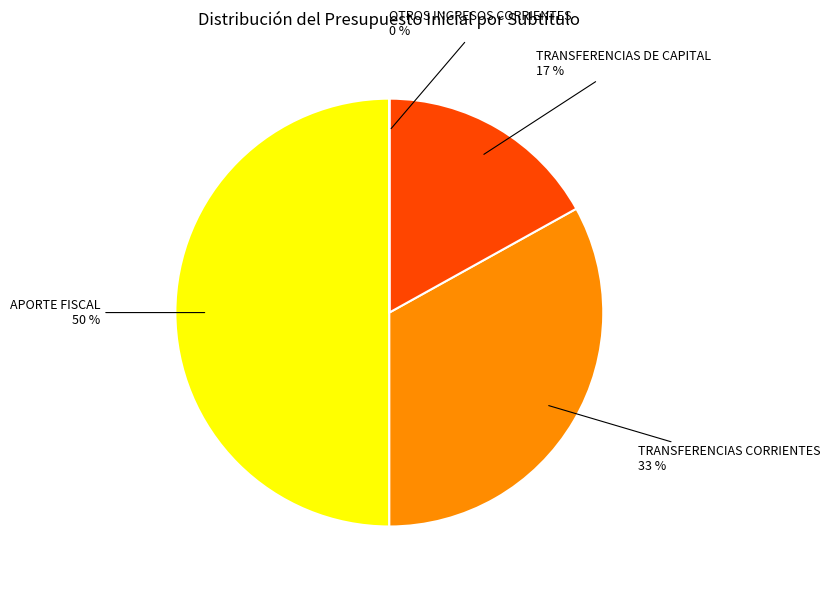

Approximately how many times larger is the value at APORTE FISCAL compared to TRANSFERENCIAS CORRIENTES?

1.5